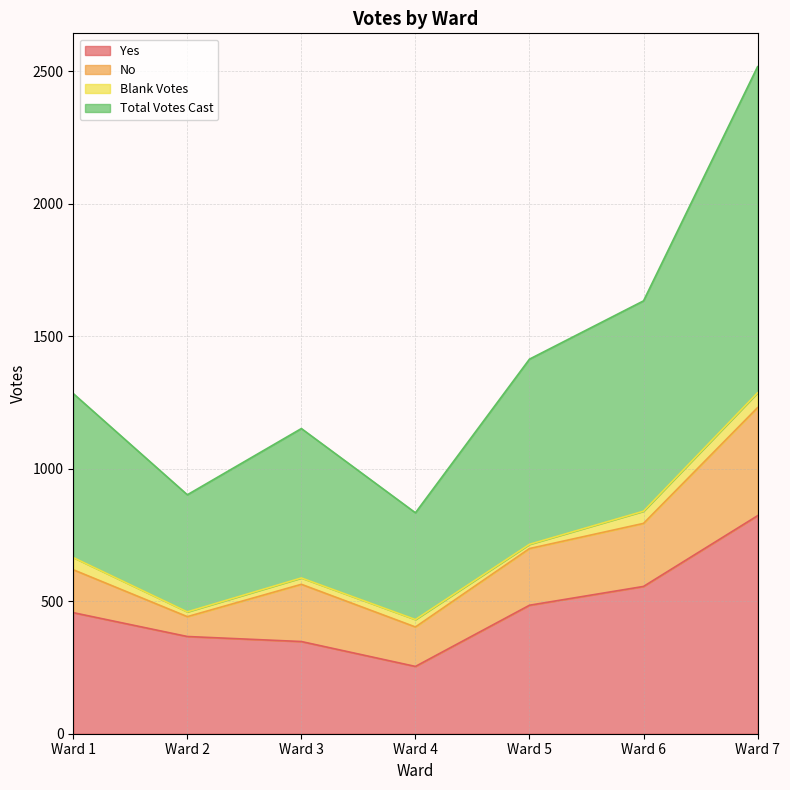

At which label does Yes reach its minimum?

Ward 4